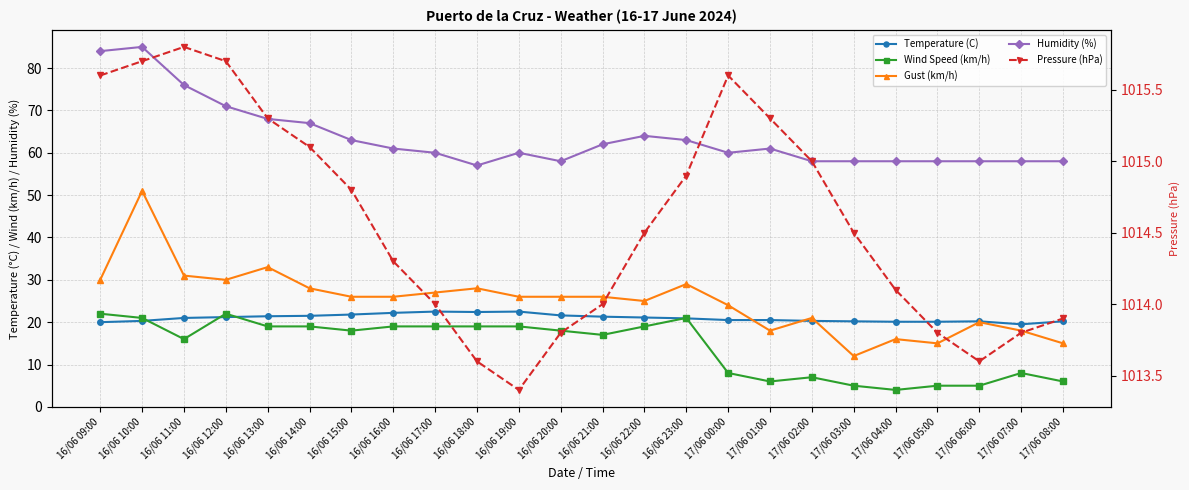

At which category does Humidity (%) reach its first local valley?

16/06 18:00